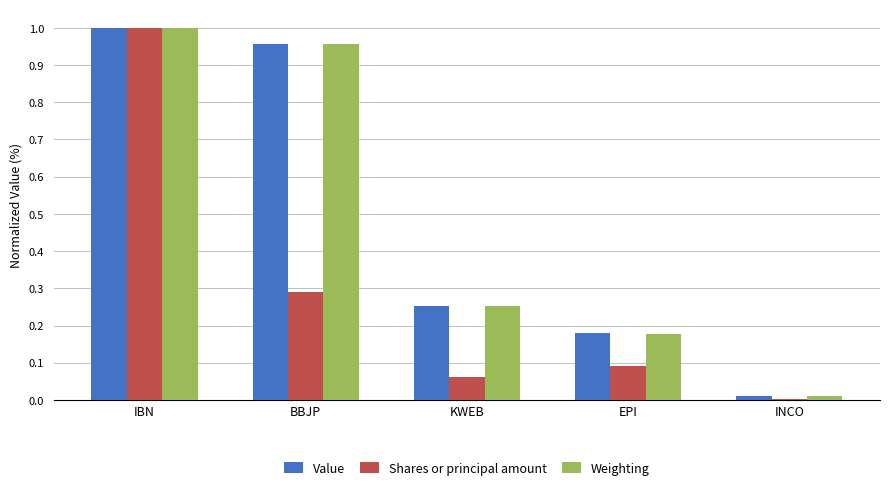

Which series has the widest spread of values?

Shares or principal amount